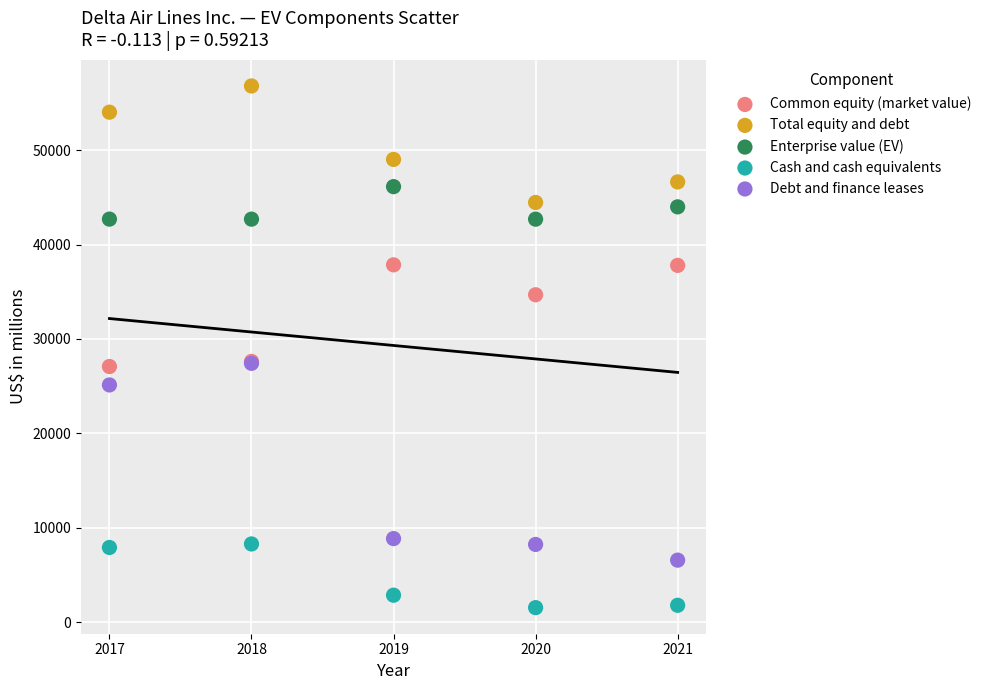

In the Total equity and debt series, what Y value is closest to 50617?

49009